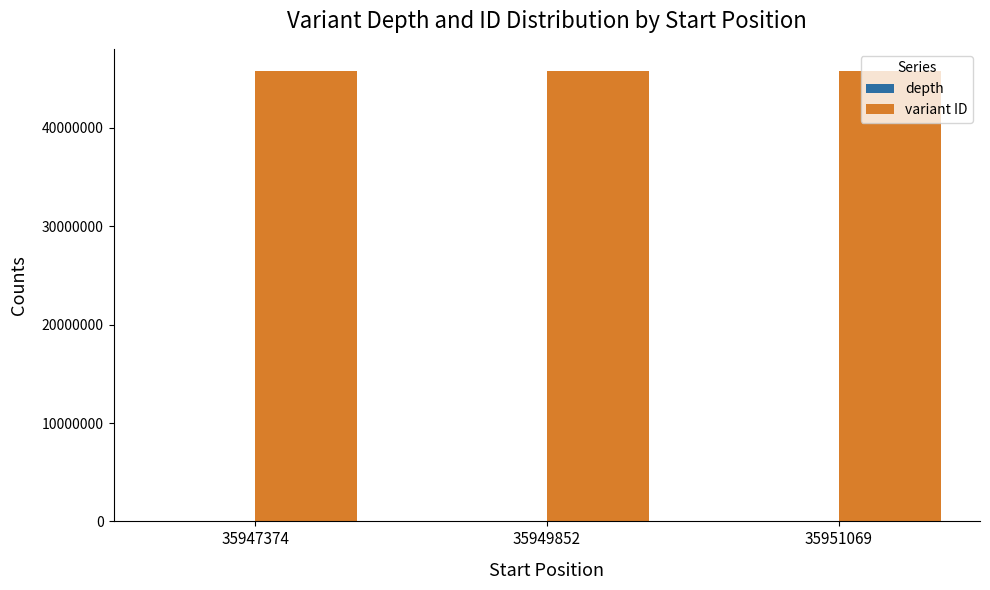

Are the bars horizontal?

No